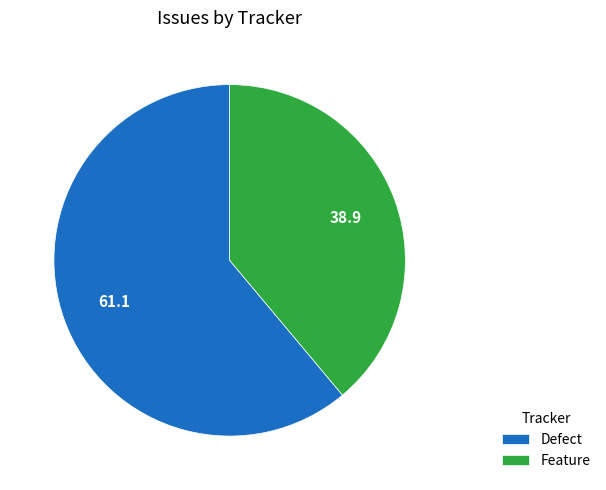

Do Feature and Defect together represent more than half of the pie?

Yes